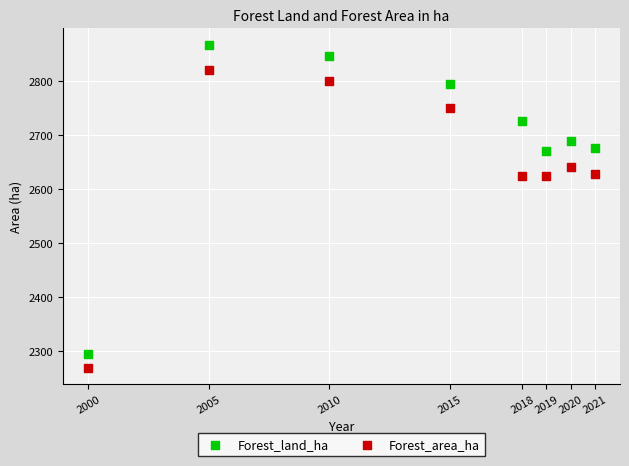

Across all data points, what is the range of X values (max minus min)?

21.0